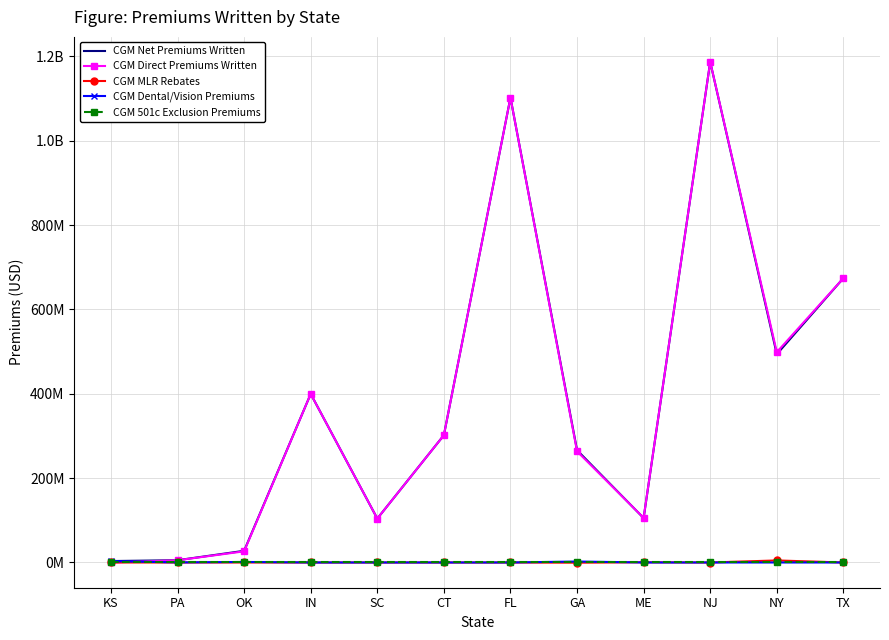

What are all the series names shown in the legend?

CGM Net Premiums Written, CGM Direct Premiums Written, CGM MLR Rebates, CGM Dental/Vision Premiums, CGM 501c Exclusion Premiums